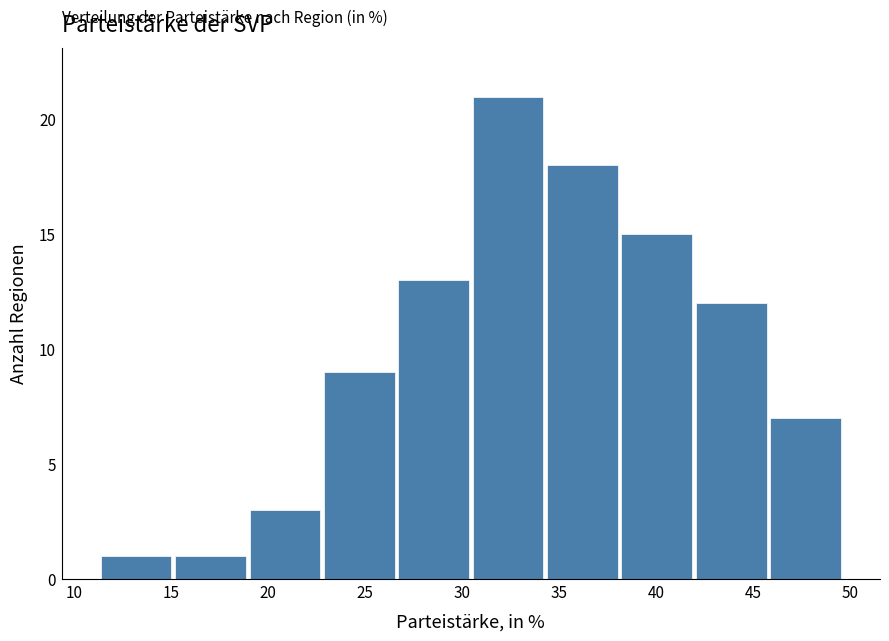

Reading left to right, list every bar in this chart as the range it spans on the x-axis followed by its height. Neither the bar edges nor the heights are printed on the chart, so give them approximately, as read against the axes.

11.5 to 15.0: 1
15.0 to 19.0: 1
19.0 to 23.0: 3
23.0 to 26.5: 9
26.5 to 30.5: 13
30.5 to 34.5: 21
34.5 to 38.0: 18
38.0 to 42.0: 15
42.0 to 46.0: 12
46.0 to 49.5: 7